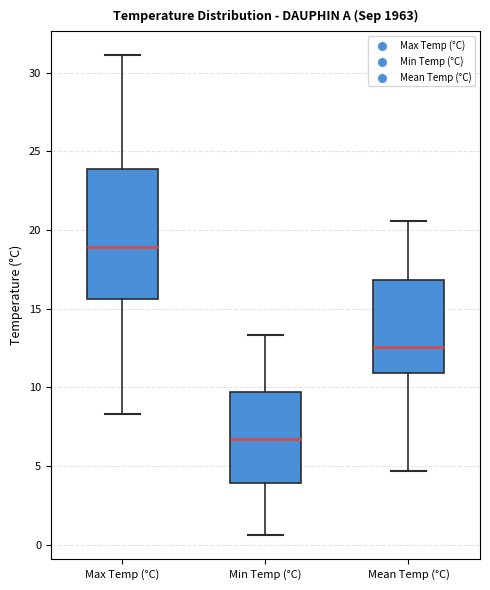

Which box is the tallest, from its lower edge to its upper edge?

Max Temp (°C)